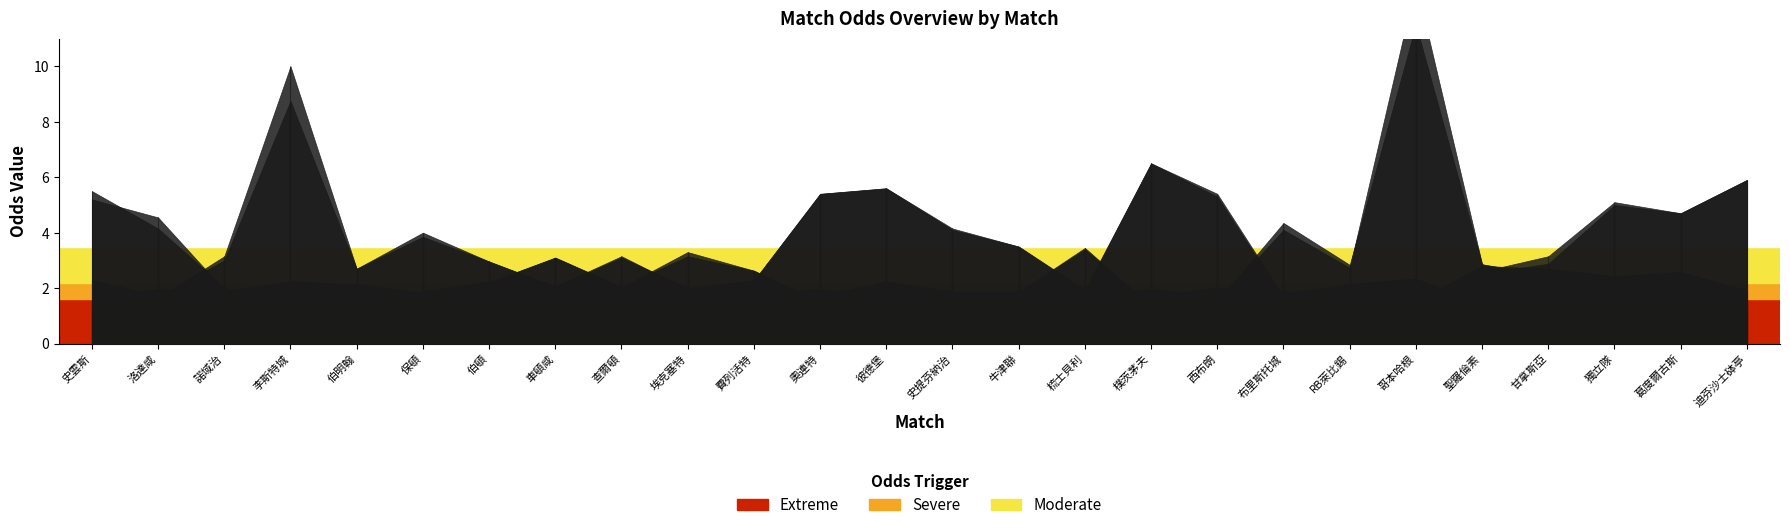

At which label does last_away reach its peak?

李斯特城